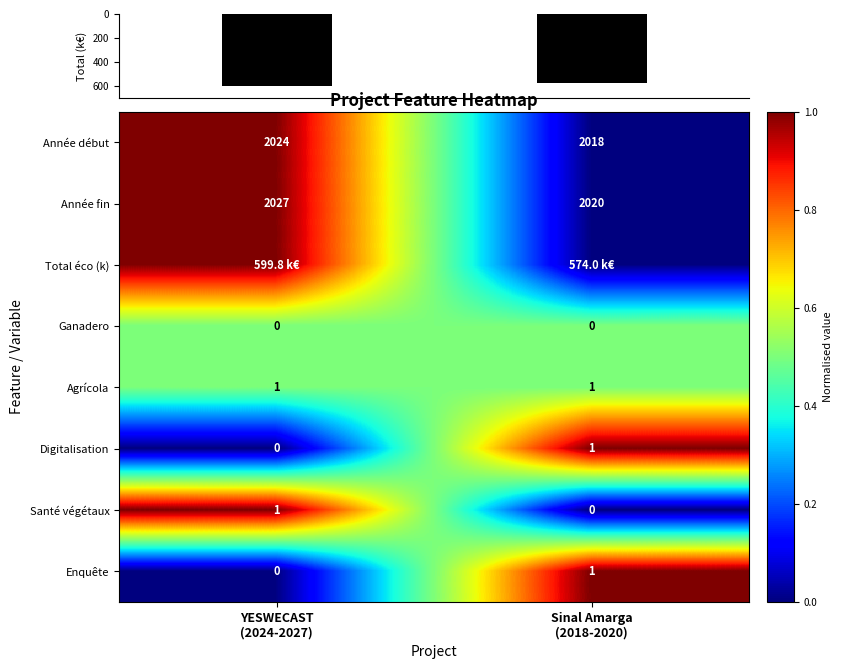

What is the highest value of the Année fin series?

2027